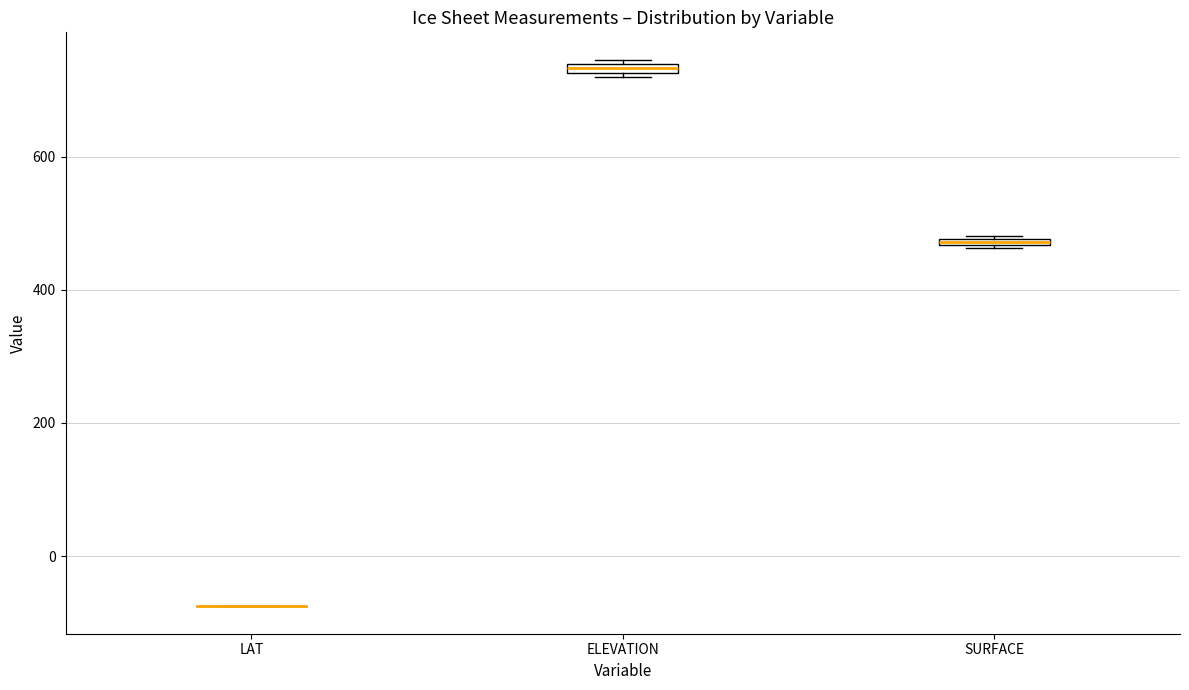

Where is the lower edge of the box for ELEVATION on the y-axis? The values are not printed on the chart, so give them approximately, as read against the axis.

720